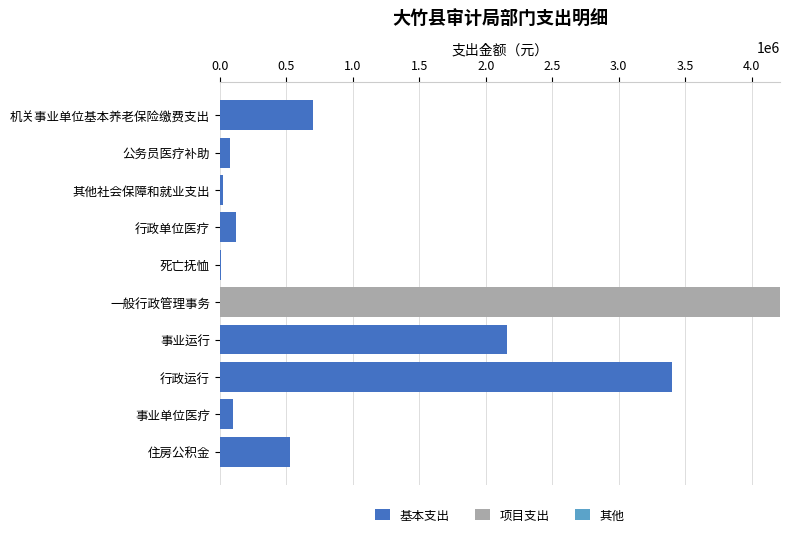

Count the number of data series in this chart.

2